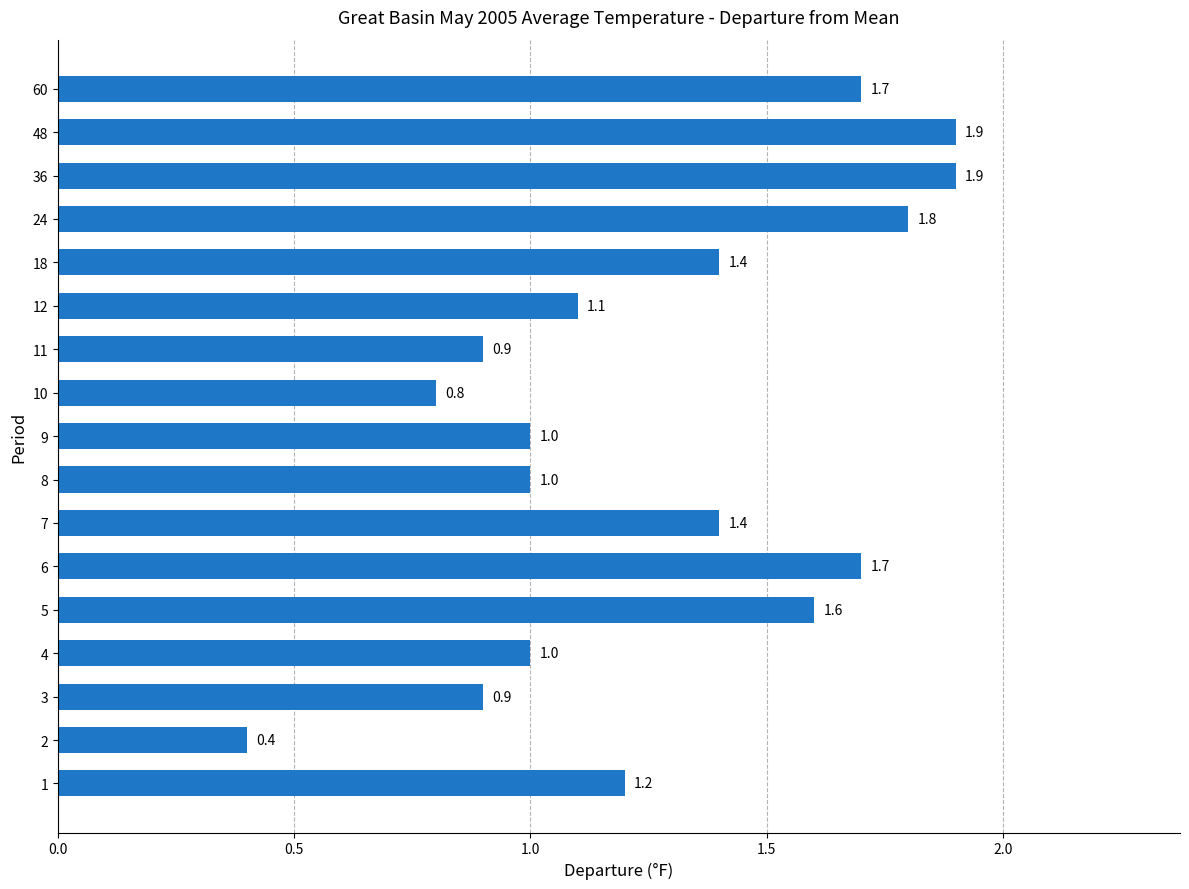

What is the average value?

1.3